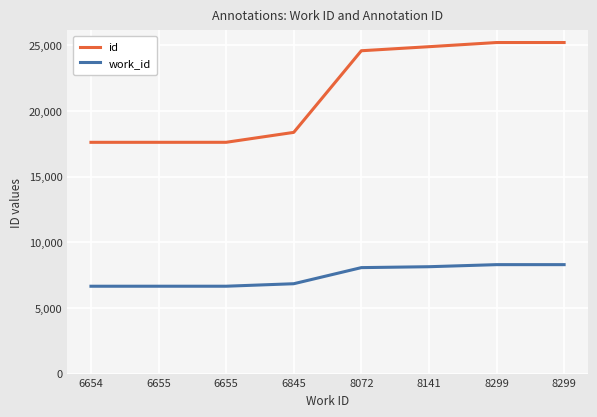

True or false: work_id has more than 0 interior local peaks.

False